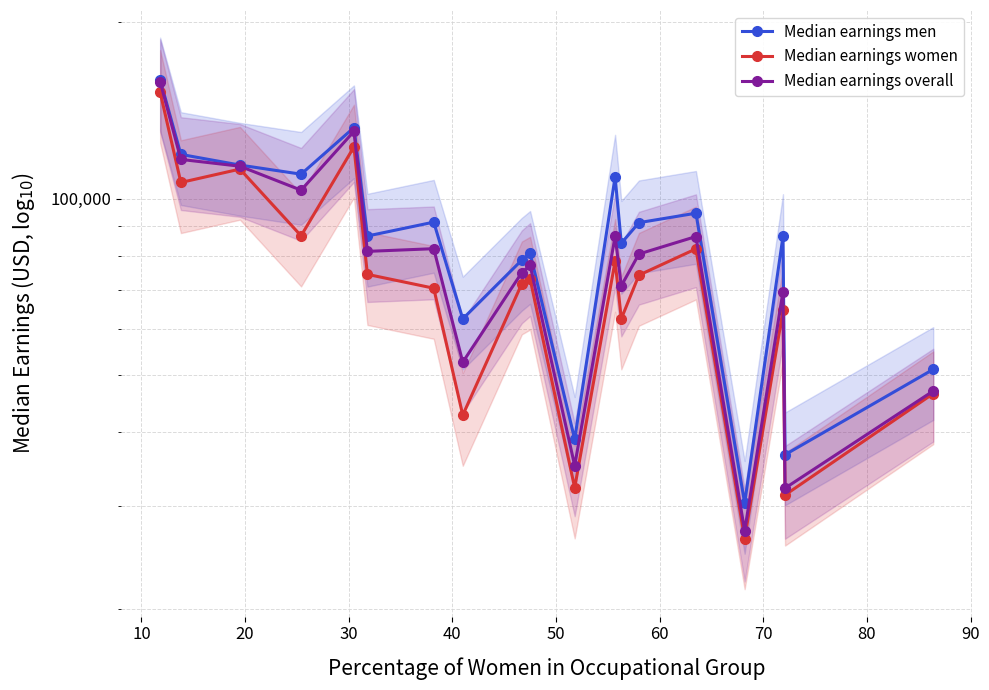

Reading left to right, list all the values displayed in this chart.

Median earnings men: 159400	118953	114076	110070	132140	86371	91206	62407	78593	80735	38930	108860	83974	91014	94450	30290	86262	36633	51198
Median earnings women: 151802	106551	112291	86431	122497	74307	70382	42772	71622	72974	32168	78248	62437	74083	82126	26362	64527	31277	46557
Median earnings overall: 158325	116639	113564	103384	130185	81318	82181	52653	74822	76977	35095	86211	71055	80484	86190	27174	69447	32127	47035